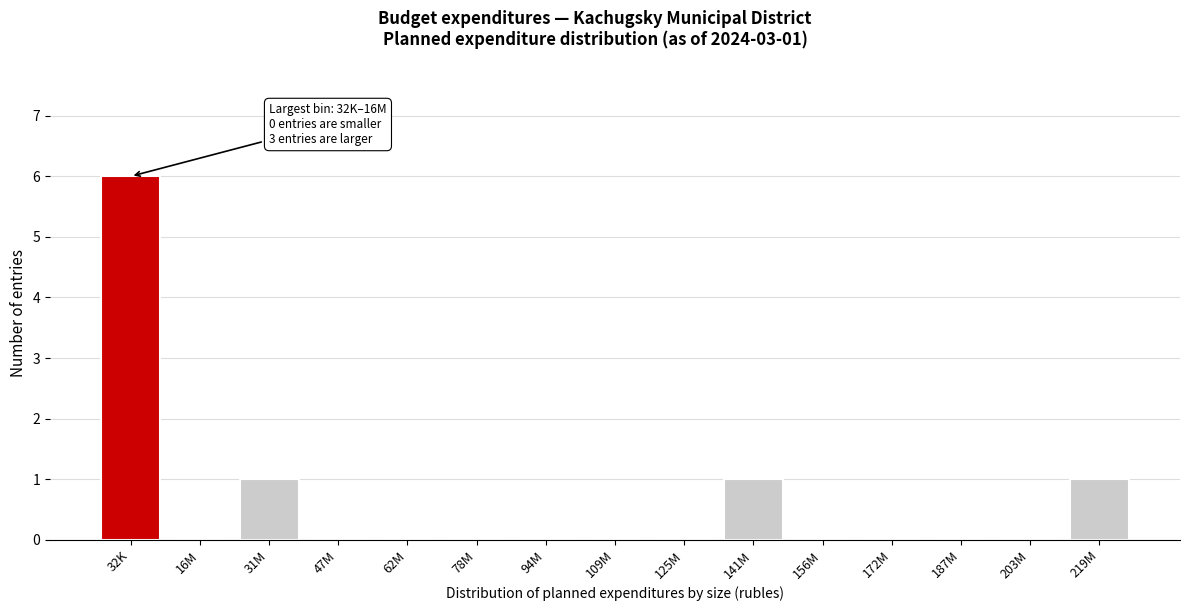

Reading left to right, extract all data points from this chart.

32K=6	16M=0	31M=1	47M=0	62M=0	78M=0	94M=0	109M=0	125M=0	141M=1	156M=0	172M=0	187M=0	203M=0	219M=1